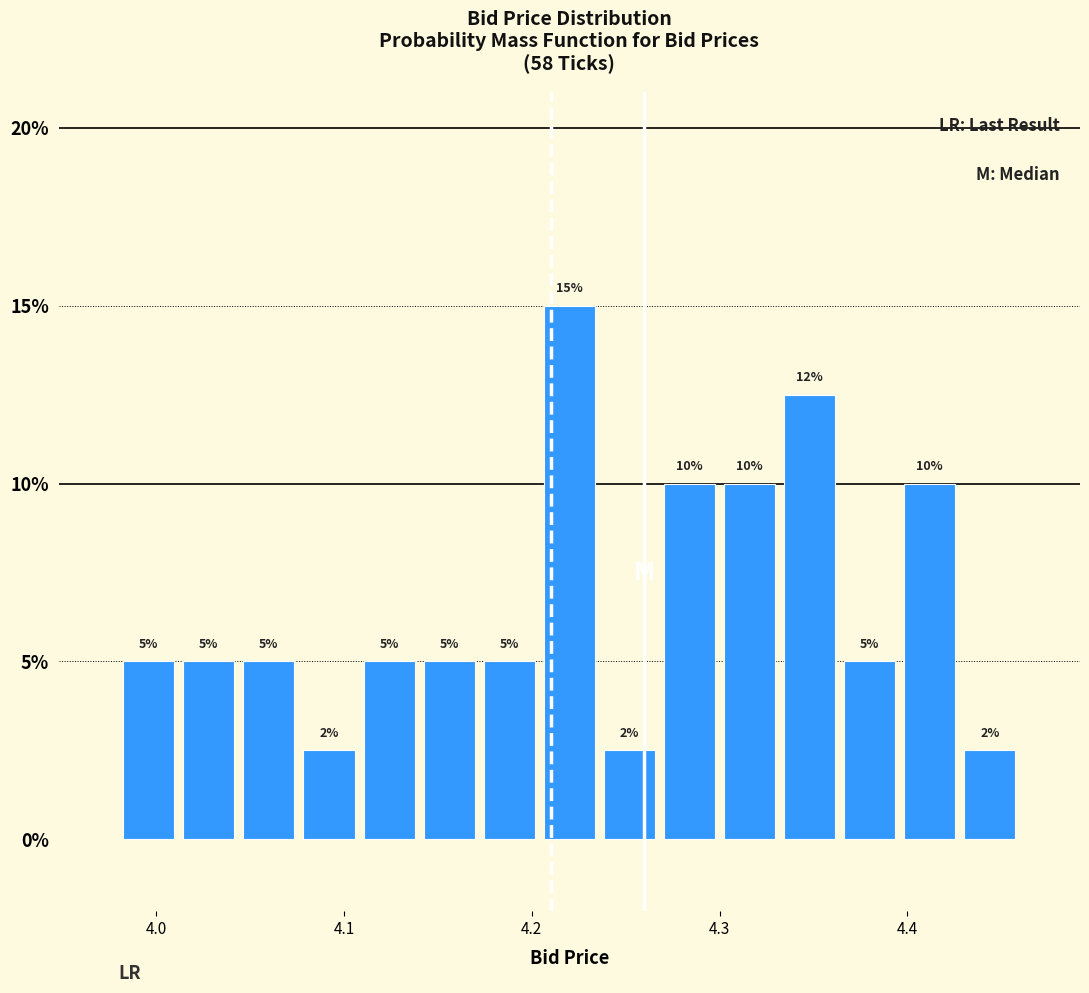

Around what value on the x-axis is the tallest bar? Give the approximate position of its centre, as read against the axis.

4.22